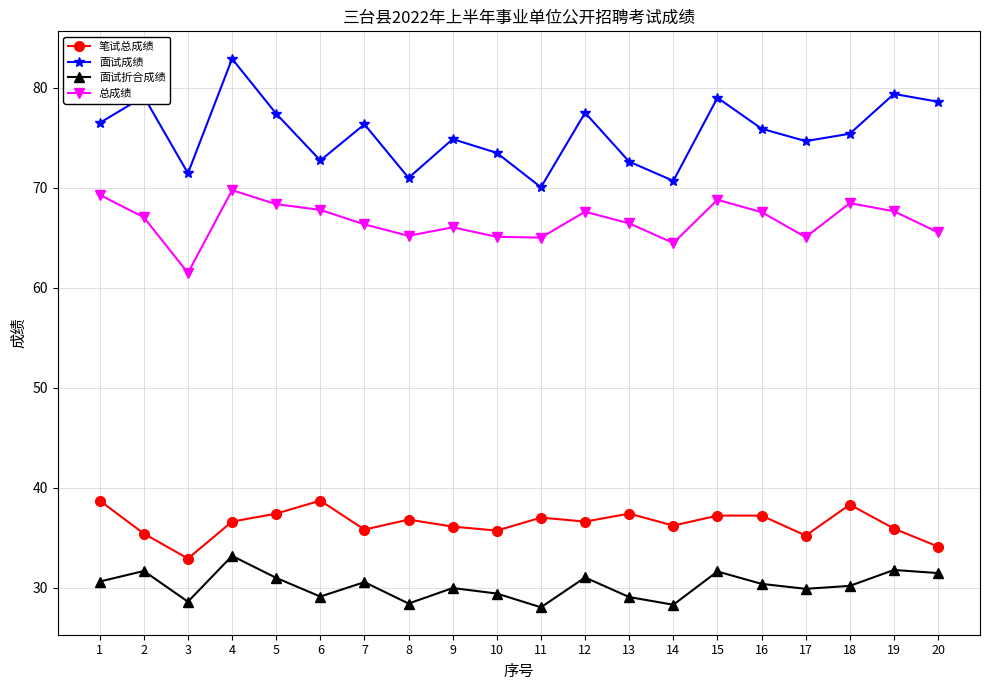

What are all the series names shown in the legend?

笔试总成绩, 面试成绩, 面试折合成绩, 总成绩